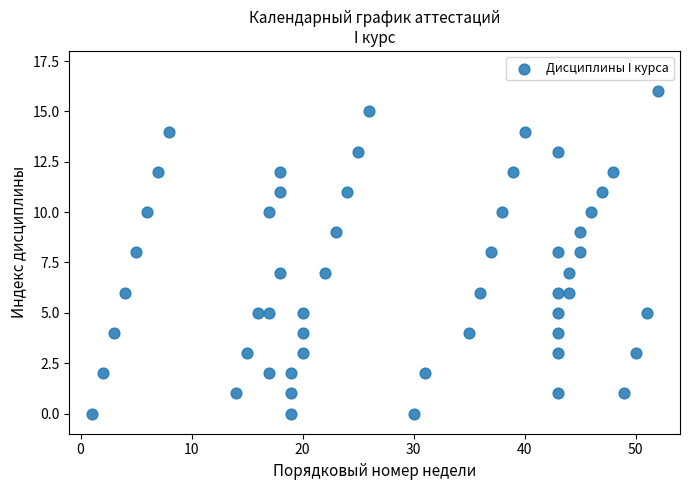

What is the range of X values (max minus min)?

51